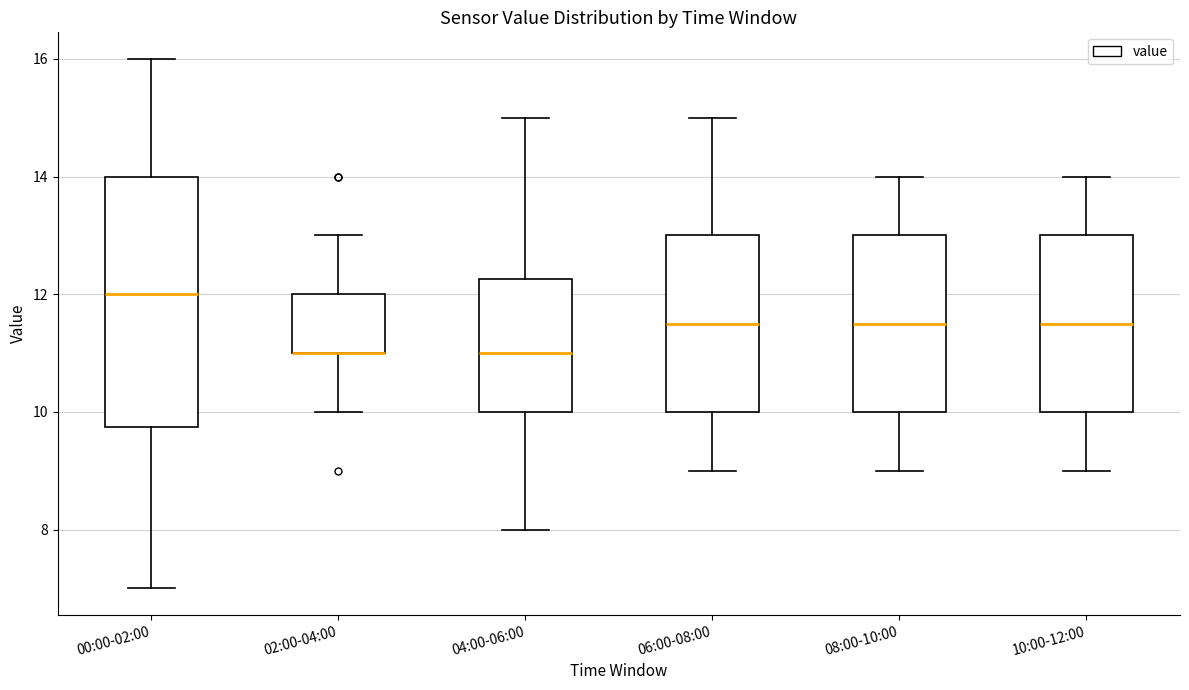

Comparing the boxes themselves (not the whiskers), which one is the tallest?

00:00-02:00